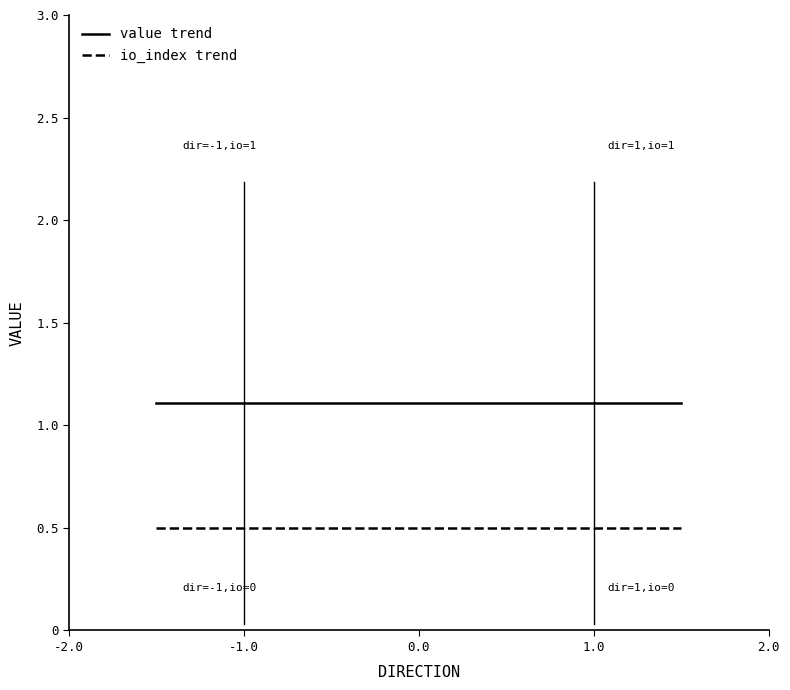

List the series in order of their peak value, lowest first.

io_index trend, value trend